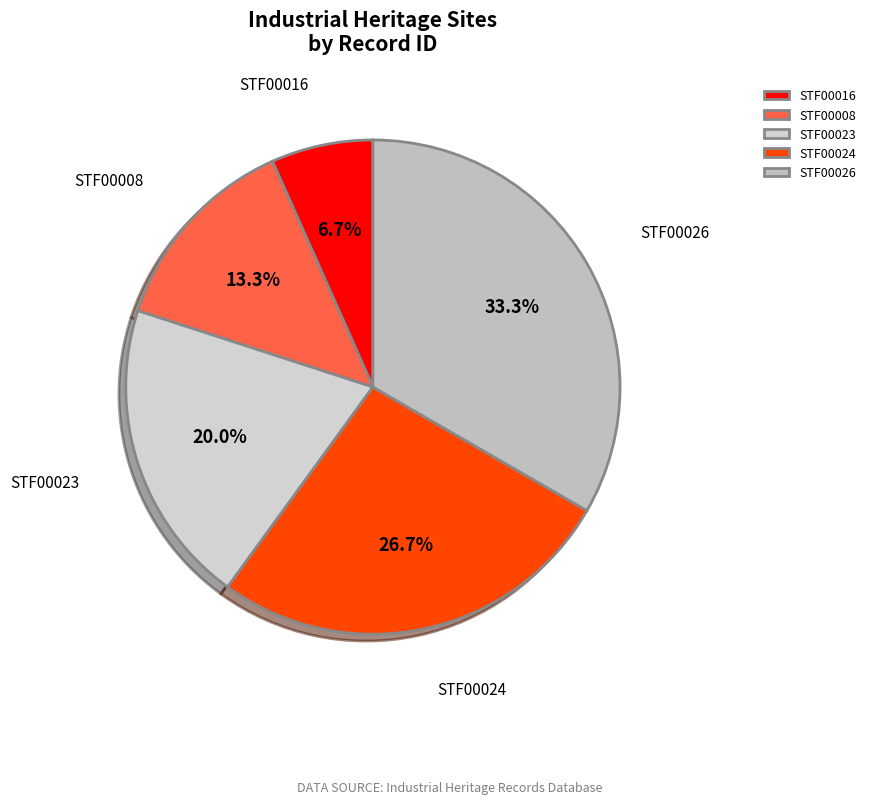

What percentage do STF00023 and STF00016 together represent?

26.7%